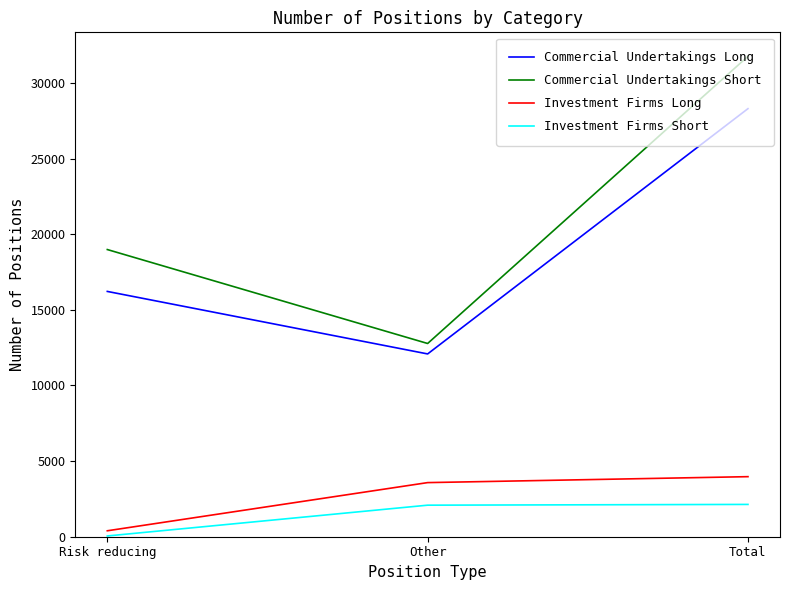

Rank the categories by Commercial Undertakings Long value from lowest to highest.

Other, Risk reducing, Total